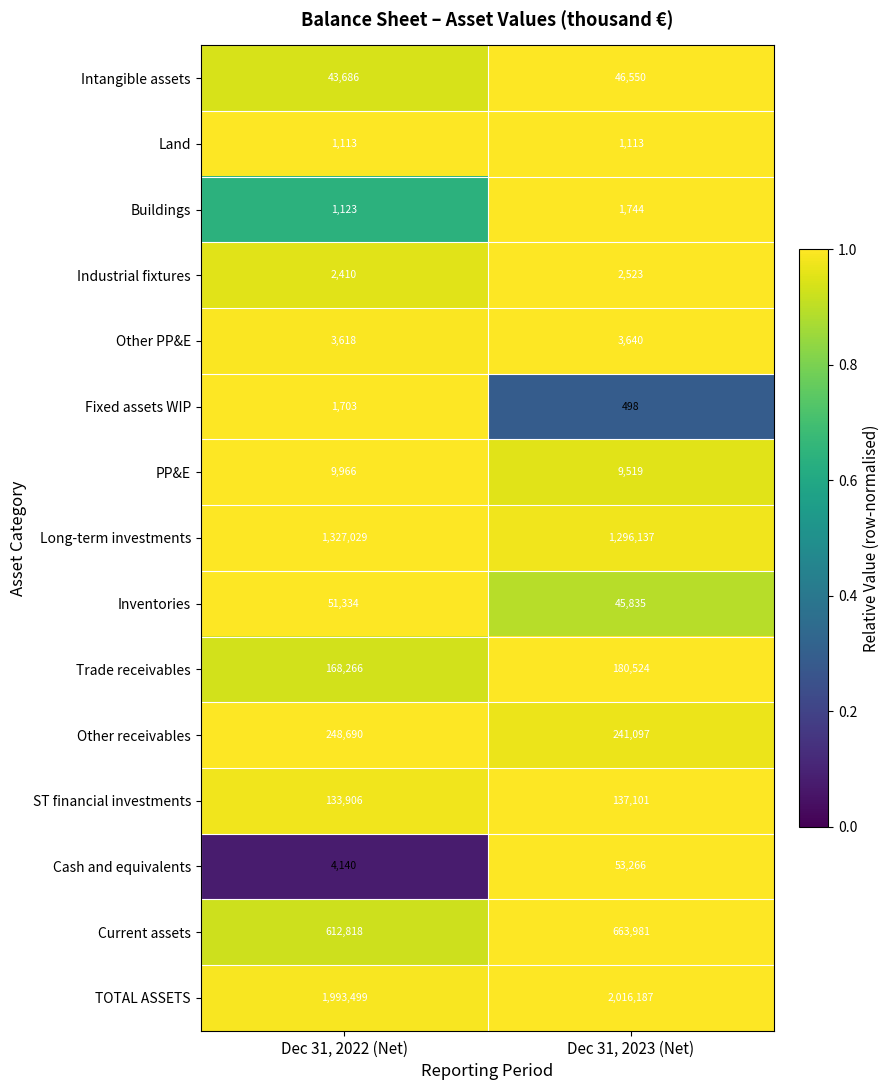

At which label is Inventories closest to 48584?

Dec 31, 2023 (Net)